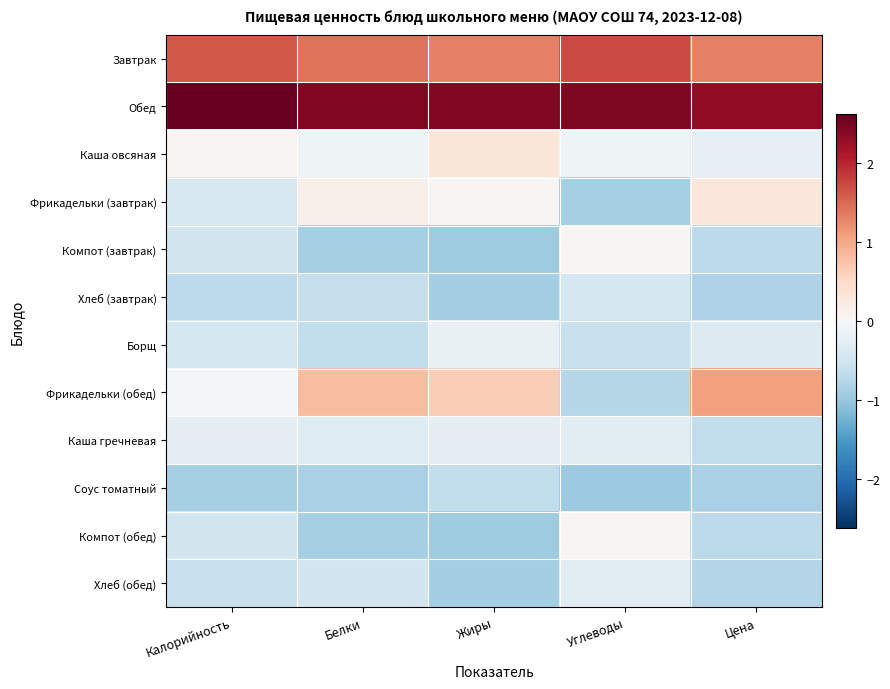

Which series changed the most between Калорийность and Цена?

Фрикадельки (обед)